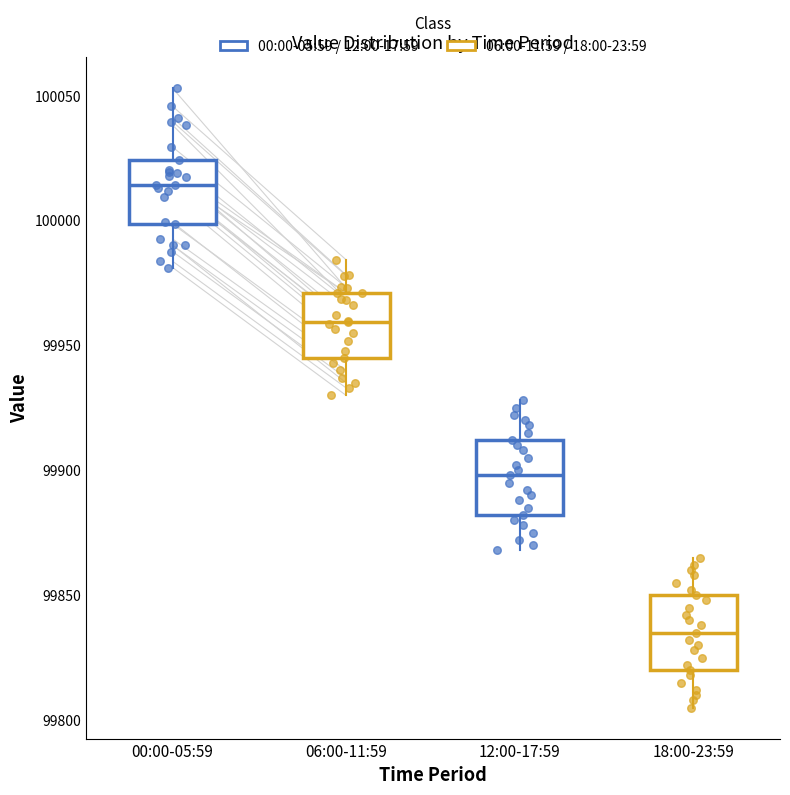

Reading left to right, transcribe this box plot: for each box, give where its median line is, the range the box spans, and where its two whiskers end, as read against the y-axis. The values are not printed on the chart, so give them approximately, as read against the axis.

00:00-05:59: median 100015, box 100000 to 100025, whiskers 99980 to 100055
06:00-11:59: median 99960, box 99945 to 99970, whiskers 99930 to 99985
12:00-17:59: median 99900, box 99880 to 99910, whiskers 99870 to 99930
18:00-23:59: median 99835, box 99820 to 99850, whiskers 99805 to 99865